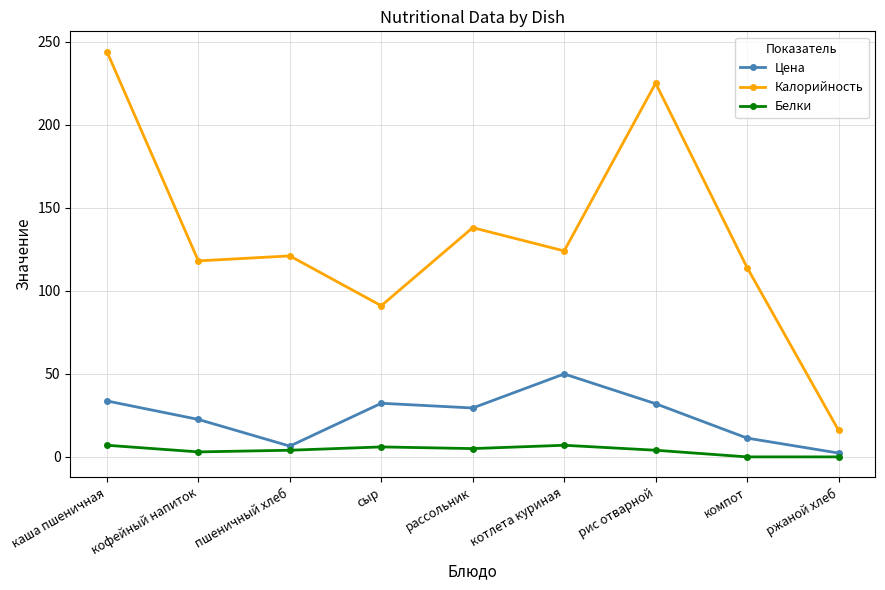

What is the difference between the maximum and minimum values in the Калорийность series?

228.0